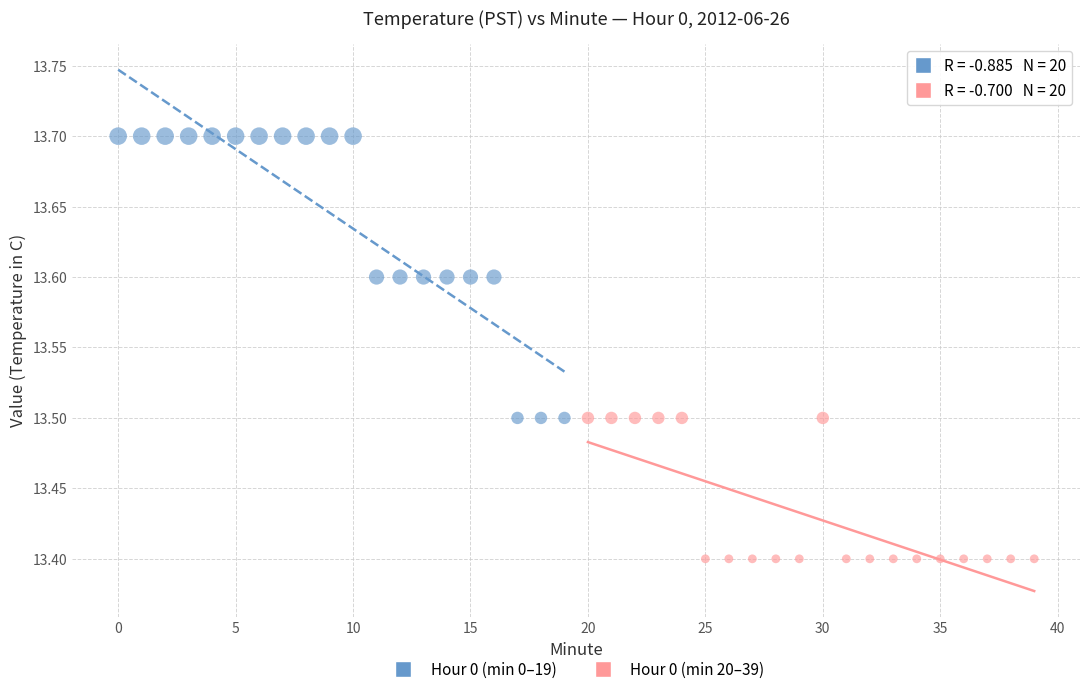

Which series contains the highest Y value?

Hour 0 (min 0–19)